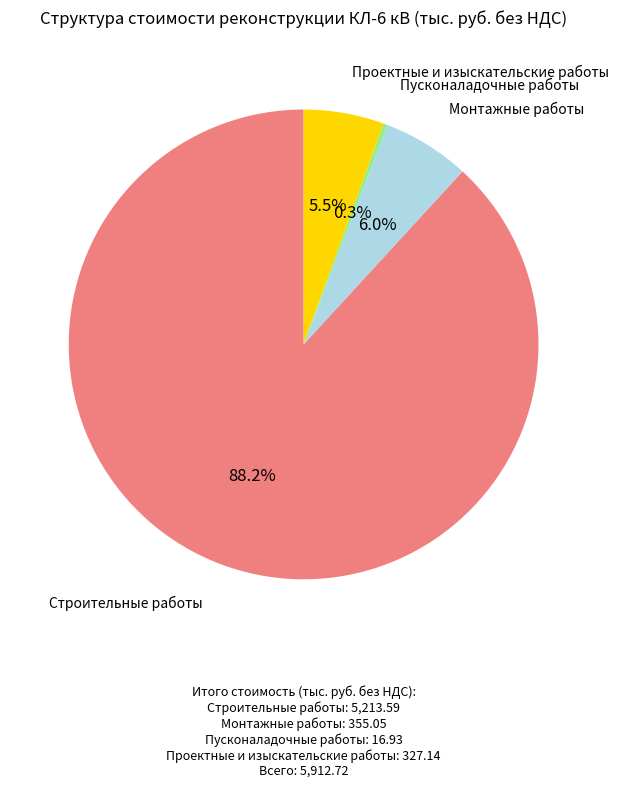

Is Строительные работы the majority of the pie?

Yes